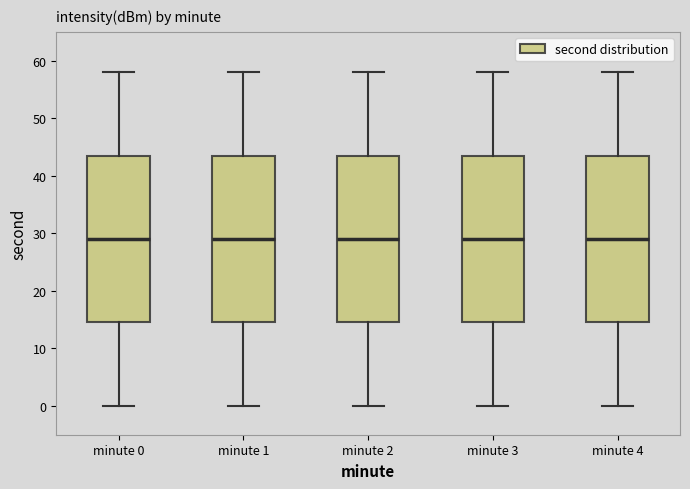

Reading left to right, read every box against the y-axis: the position of its median line, the range the box covers, and the ends of its whiskers. The values are not printed on the chart, so give them approximately, as read against the axis.

minute 0: median 29, box 15 to 44, whiskers 0 to 58
minute 1: median 29, box 15 to 44, whiskers 0 to 58
minute 2: median 29, box 15 to 44, whiskers 0 to 58
minute 3: median 29, box 15 to 44, whiskers 0 to 58
minute 4: median 29, box 15 to 44, whiskers 0 to 58